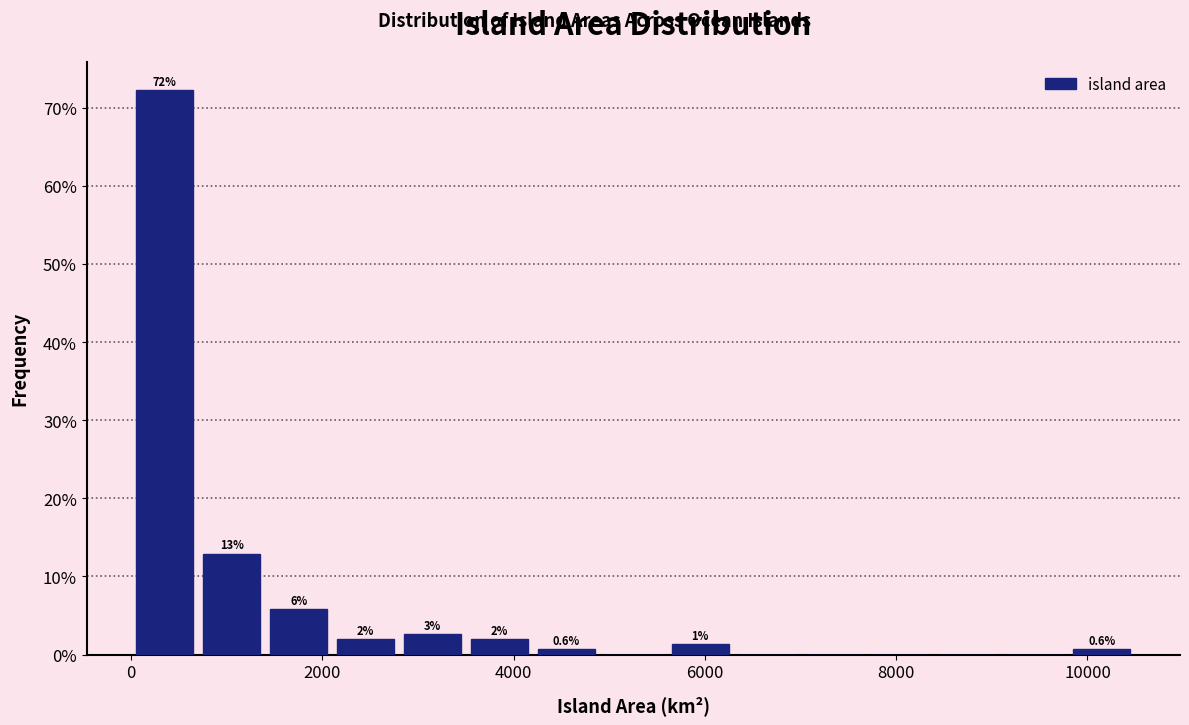

Around what value on the x-axis is the tallest bar? Give the approximate position of its centre, as read against the axis.

400